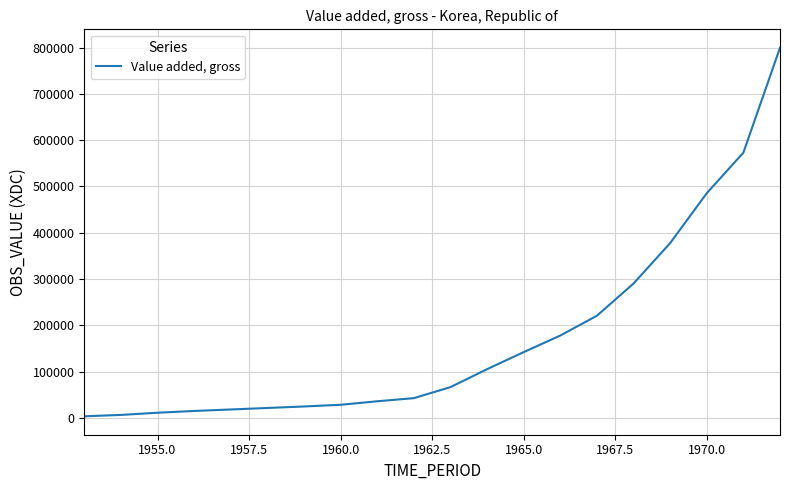

What is the greatest value displayed?

799500